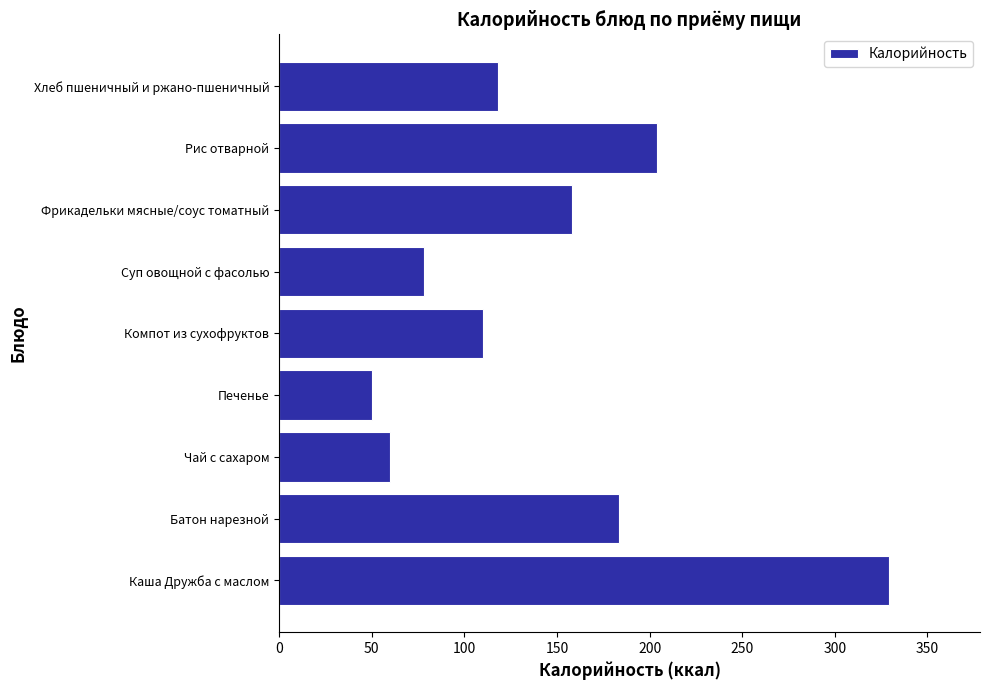

List the labels in order of value, largest first.

Каша Дружба с маслом, Рис отварной, Батон нарезной, Фрикадельки мясные/соус томатный, Хлеб пшеничный и ржано-пшеничный, Компот из сухофруктов, Суп овощной с фасолью, Чай с сахаром, Печенье